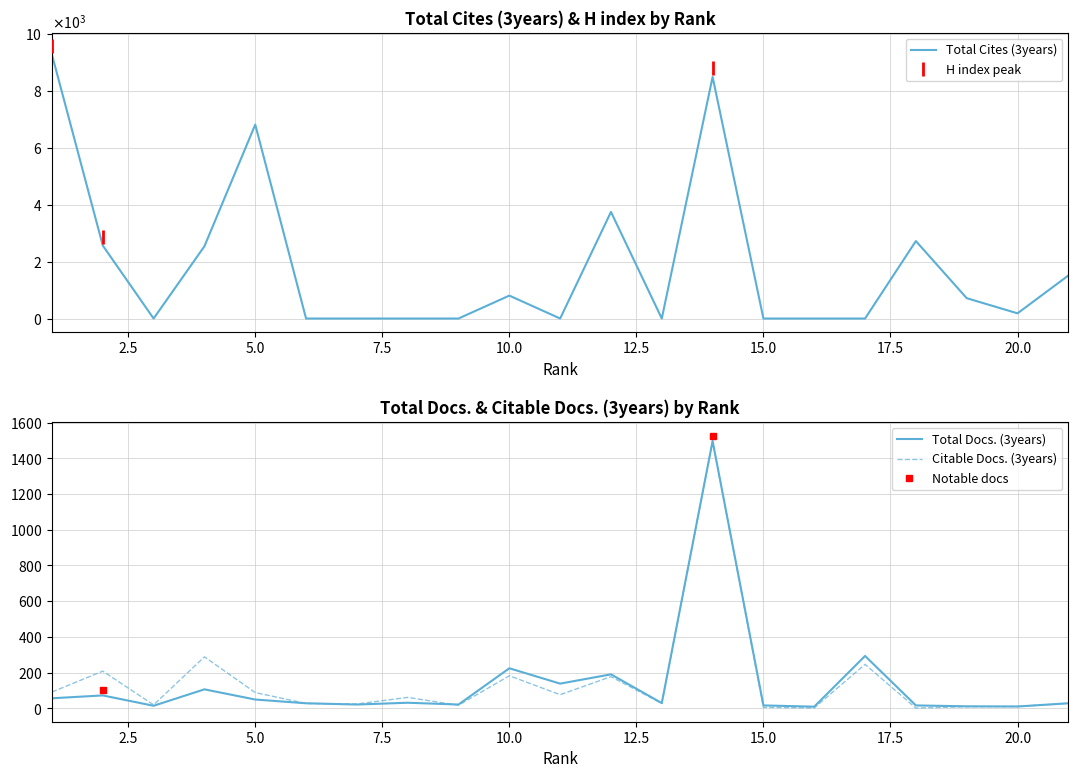

Which series ends up on top after the final intersection of Total Docs. (3years) and Citable Docs. (3years)?

Total Docs. (3years)